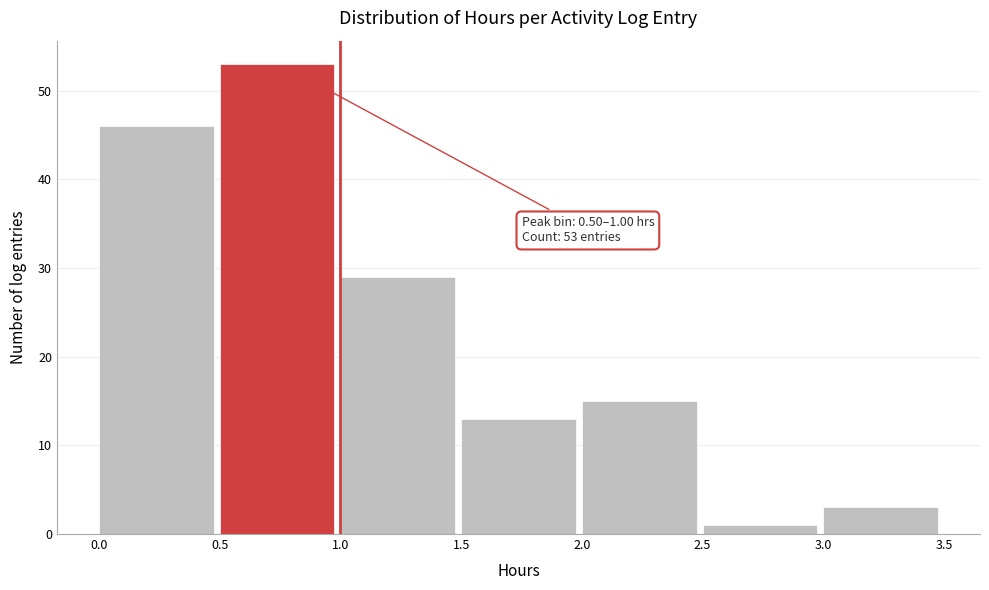

Which range on the x-axis has the tallest bar?

0.5 to 1.0